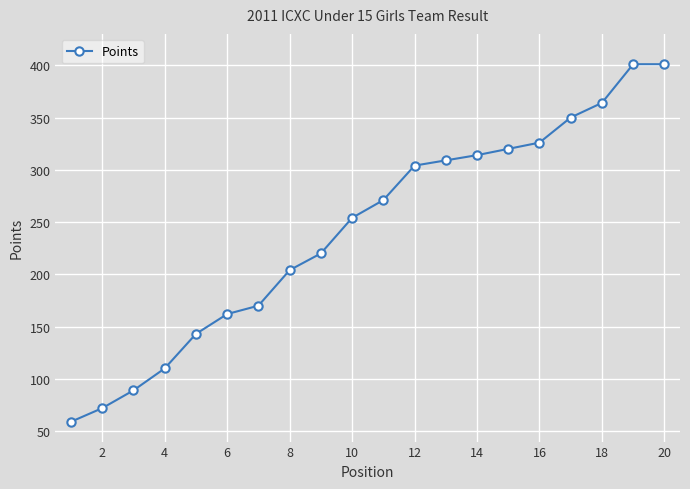

What is the value of the 20th point from the left?

401